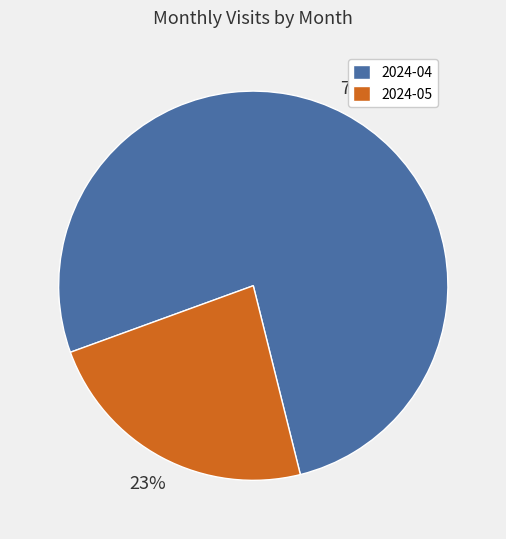

Approximately how many times larger is the value at 2024-05 compared to 2024-04?

0.3